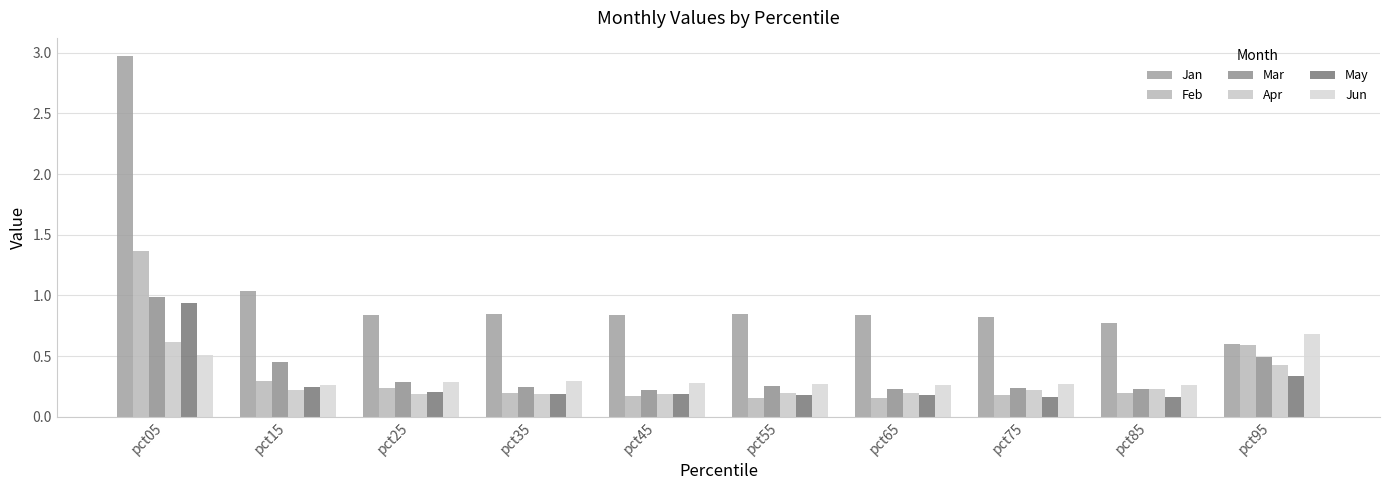

Reading right to left, extract all data points from this chart.

Jan: pct95=0.6	pct85=0.8	pct75=0.8	pct65=0.8	pct55=0.8	pct45=0.8	pct35=0.8	pct25=0.8	pct15=1.0	pct05=3.0
Feb: pct95=0.6	pct85=0.2	pct75=0.2	pct65=0.2	pct55=0.2	pct45=0.2	pct35=0.2	pct25=0.2	pct15=0.3	pct05=1.4
Mar: pct95=0.5	pct85=0.2	pct75=0.2	pct65=0.2	pct55=0.3	pct45=0.2	pct35=0.2	pct25=0.3	pct15=0.4	pct05=1.0
Apr: pct95=0.4	pct85=0.2	pct75=0.2	pct65=0.2	pct55=0.2	pct45=0.2	pct35=0.2	pct25=0.2	pct15=0.2	pct05=0.6
May: pct95=0.3	pct85=0.2	pct75=0.2	pct65=0.2	pct55=0.2	pct45=0.2	pct35=0.2	pct25=0.2	pct15=0.2	pct05=0.9
Jun: pct95=0.7	pct85=0.3	pct75=0.3	pct65=0.3	pct55=0.3	pct45=0.3	pct35=0.3	pct25=0.3	pct15=0.3	pct05=0.5